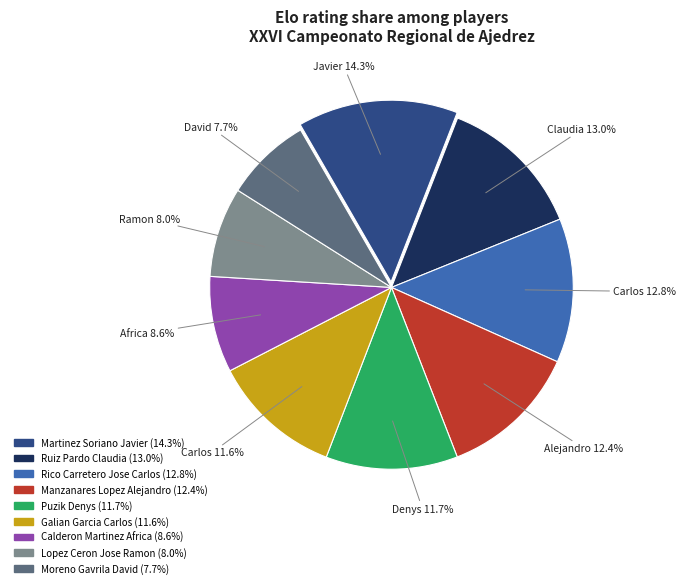

Count the number of slices in the pie.

9